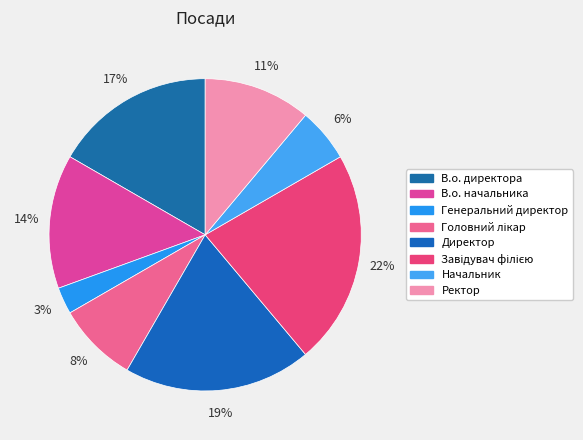

How many slices are in this pie chart?

8